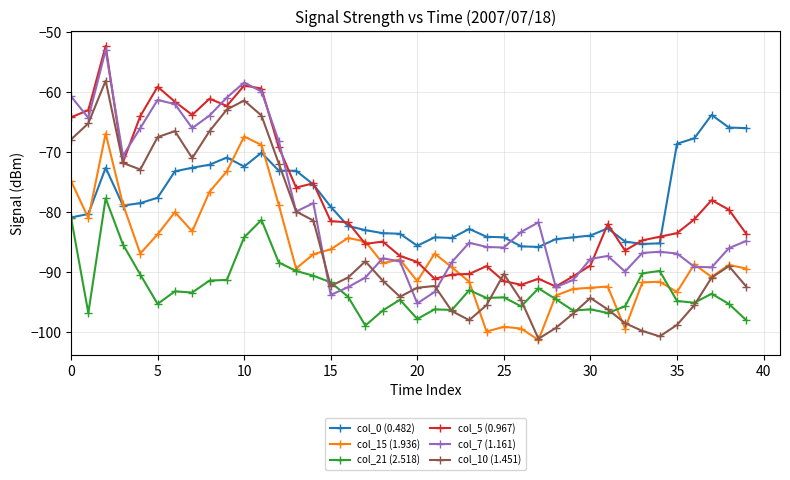

In col_10 (1.451), how many points are higher than both neighbors (excluding endpoints)?

8